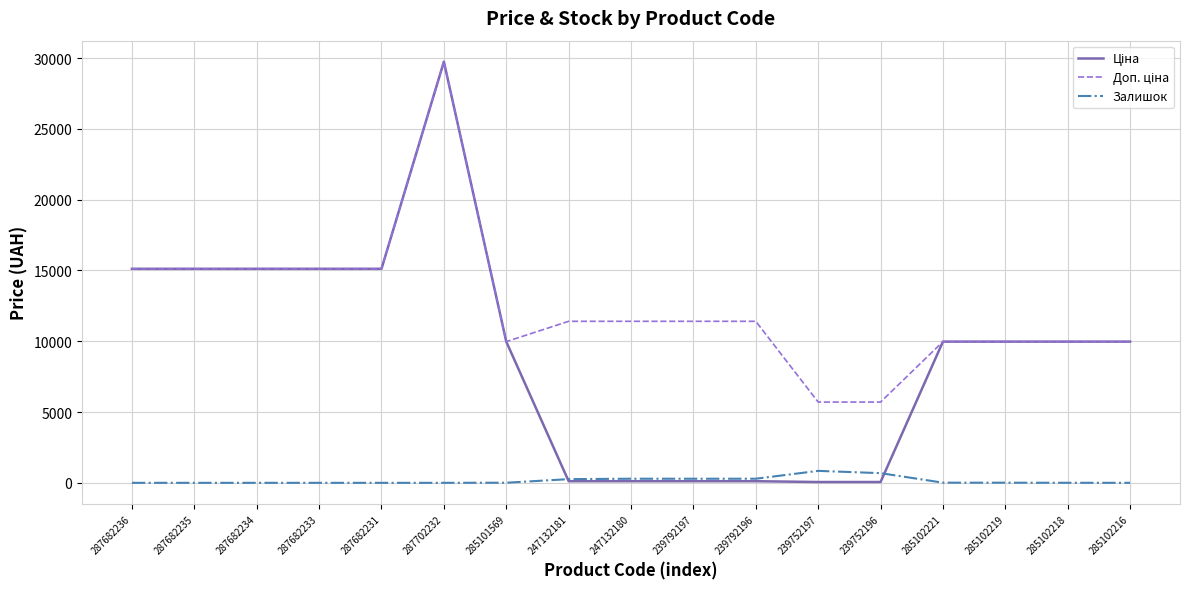

What is the total value across all series at 287682236?

30240.0